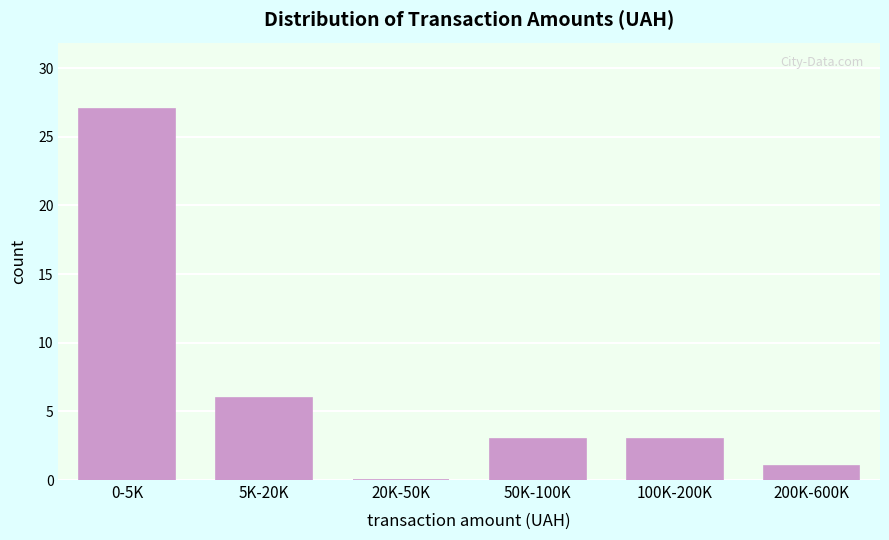

Reading left to right, list all the values displayed in this chart.

0-5K=27	5K-20K=6	20K-50K=0	50K-100K=3	100K-200K=3	200K-600K=1